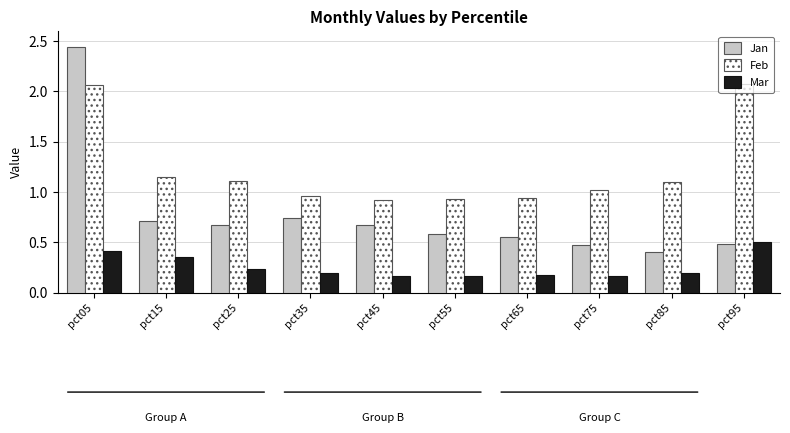

Which series has the largest range (max minus min)?

Jan